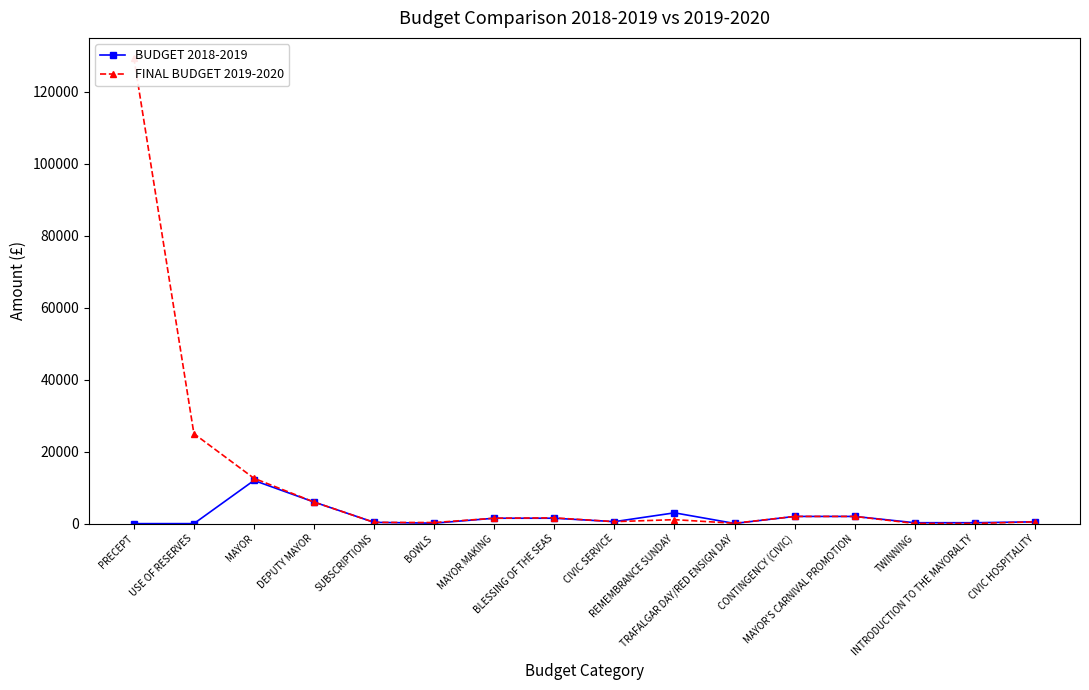

True or false: BUDGET 2018-2019 has more than 2 interior local peaks.

False